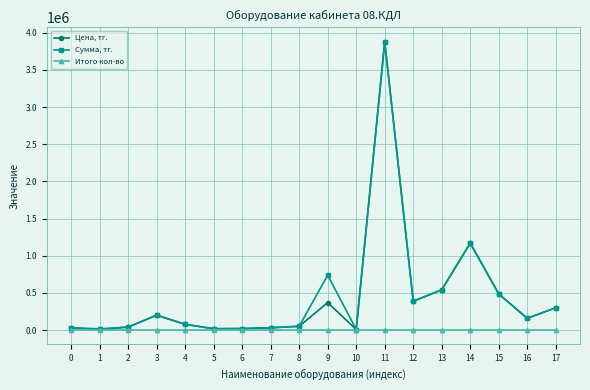

What is the maximum value for Сумма, тг.?

3876000